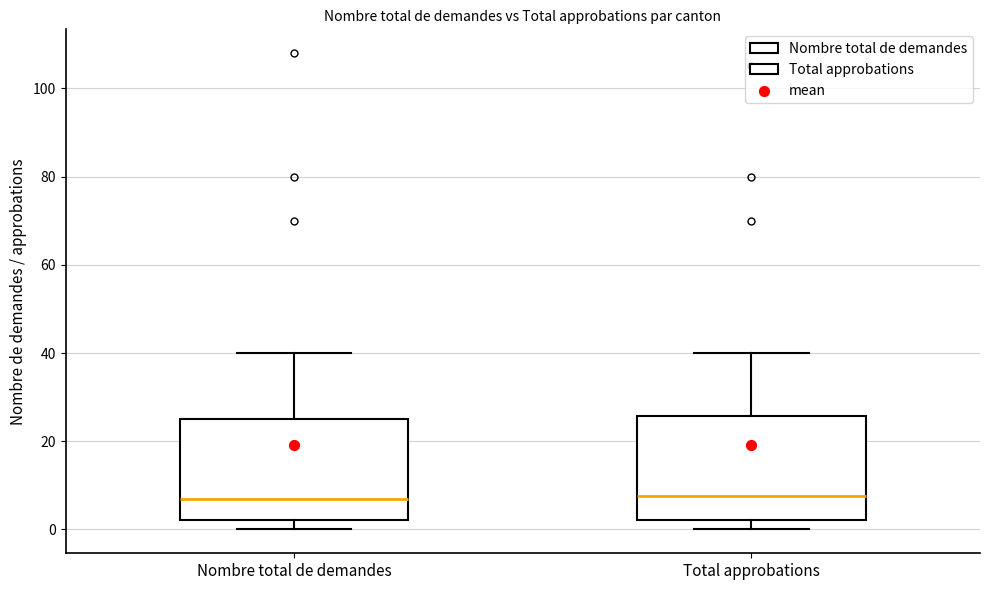

Where is the lower edge of the box for Total approbations on the y-axis? The values are not printed on the chart, so give them approximately, as read against the axis.

2